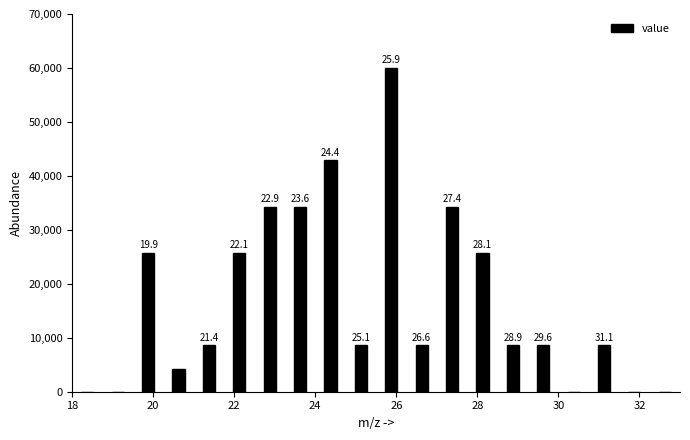

Around what value on the x-axis is the tallest bar? Give the approximate position of its centre, as read against the axis.

25.8